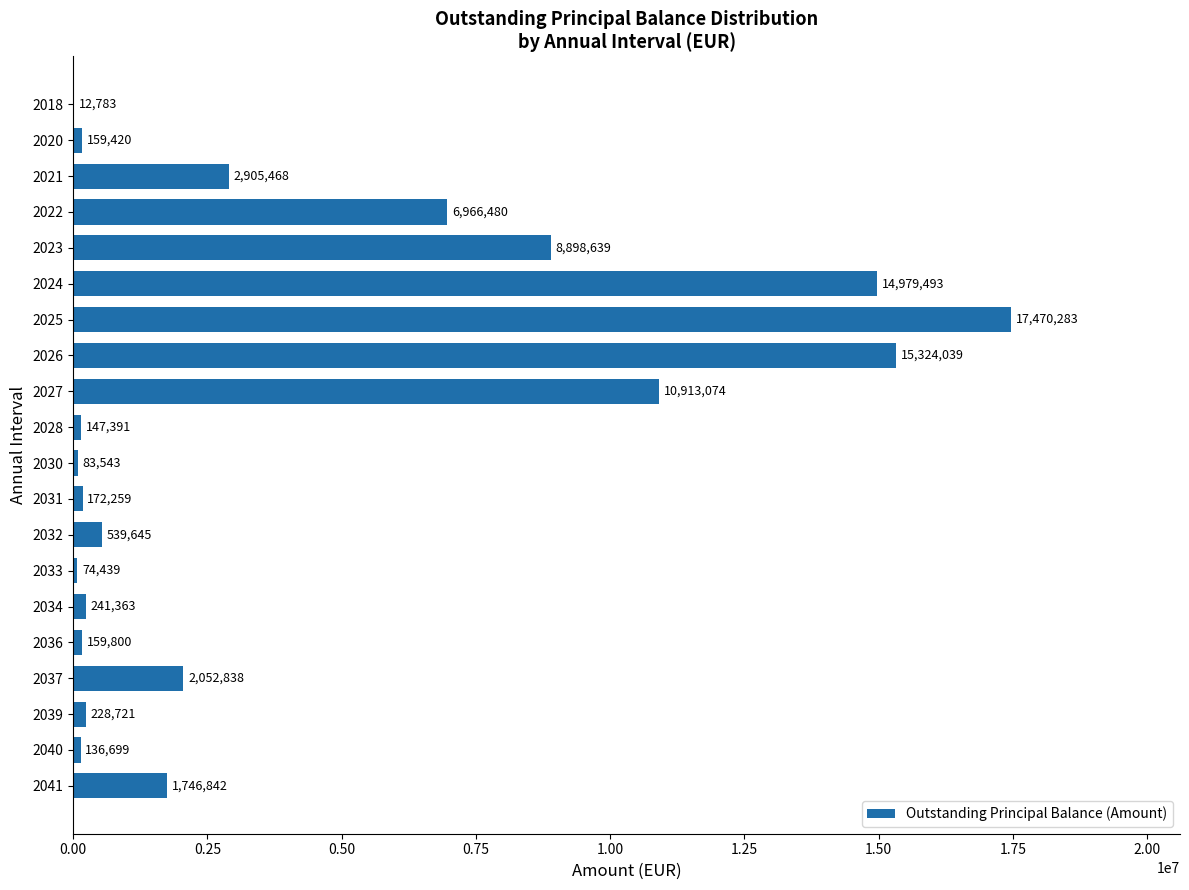

The value at 2022 is 3181984.1. True or false?

False